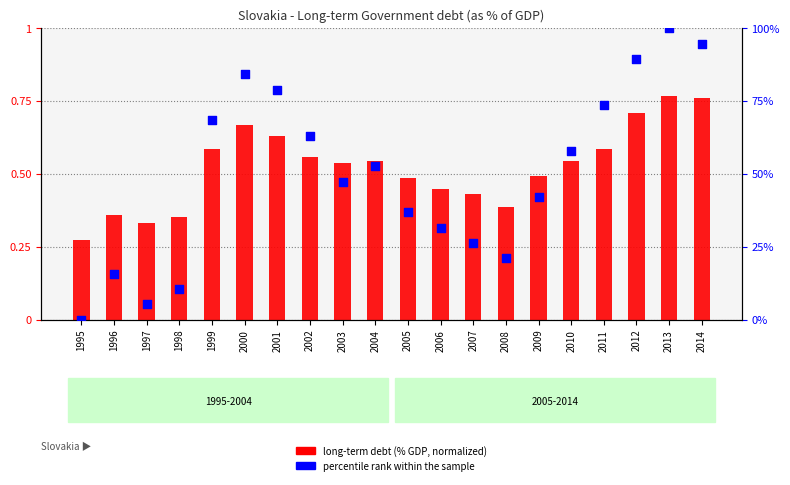

Which series contains the highest Y value?

percentile rank within the sample